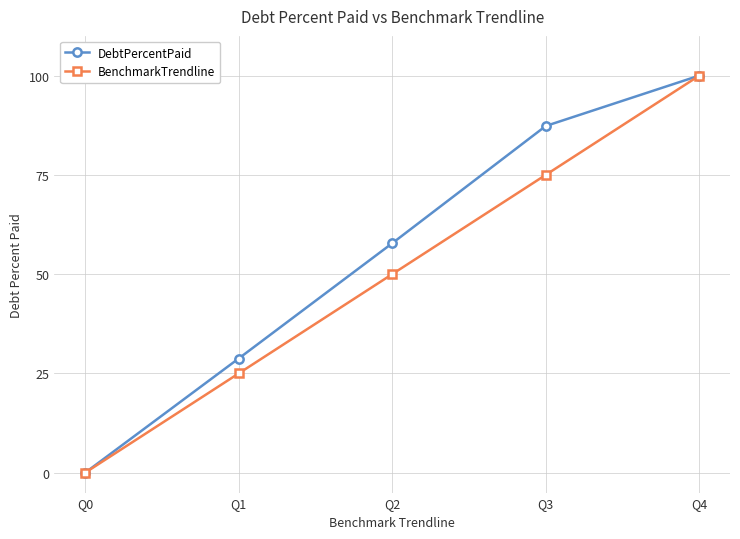

What is the value of the BenchmarkTrendline point at the 3rd from the left?

50.0